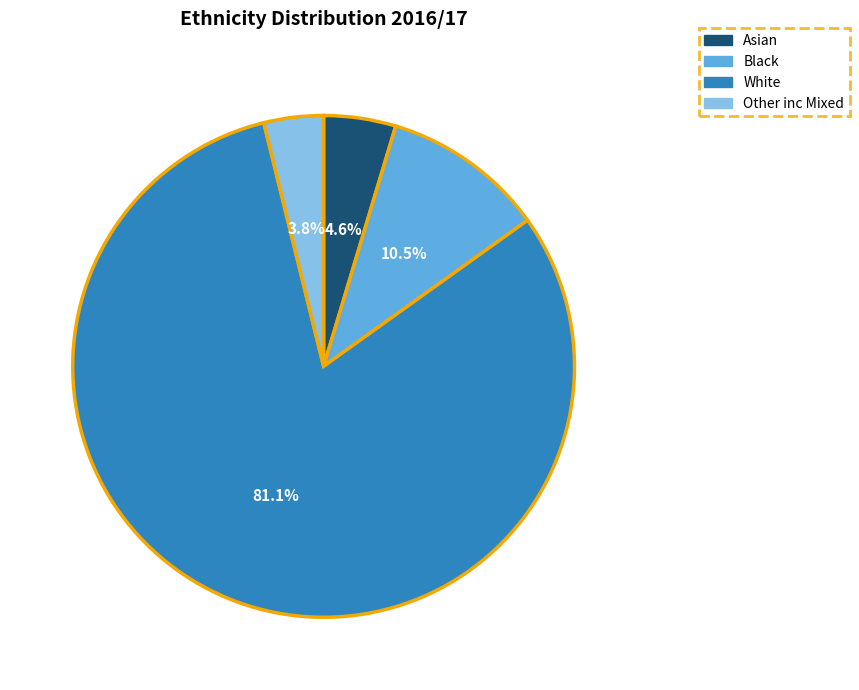

Is it true that White is 81% of the pie?

True